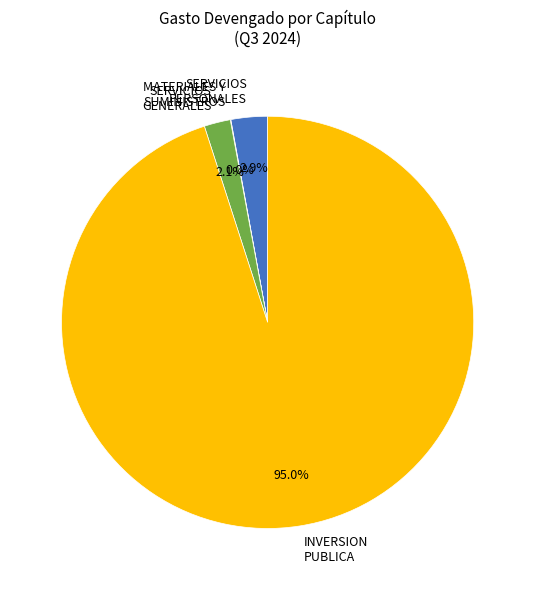

What is the majority slice?

INVERSION PUBLICA